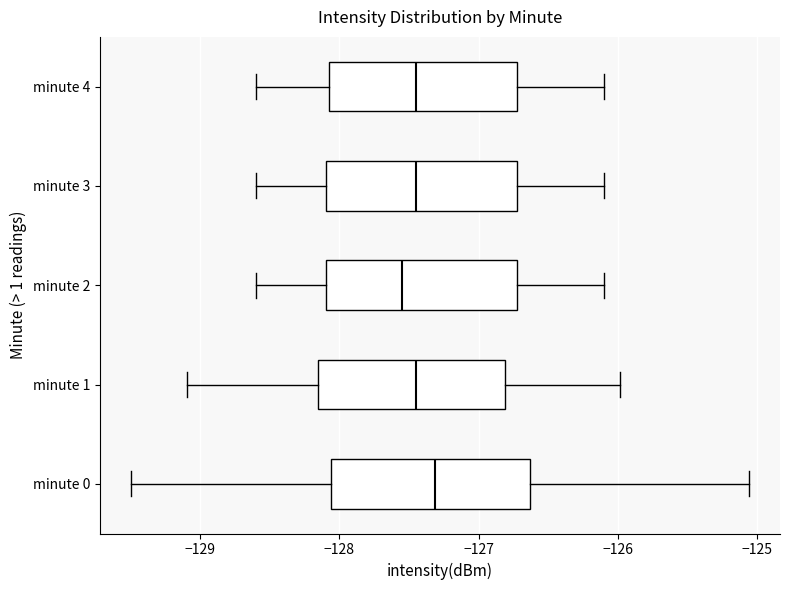

Reading bottom to top, transcribe this box plot: for each box, give where its median line is, the range the box spans, and where its two whiskers end, as read against the x-axis. The values are not printed on the chart, so give them approximately, as read against the axis.

minute 0: median -127.3, box -128.1 to -126.6, whiskers -129.5 to -125.1
minute 1: median -127.4, box -128.2 to -126.8, whiskers -129.1 to -126.0
minute 2: median -127.5, box -128.1 to -126.7, whiskers -128.6 to -126.1
minute 3: median -127.4, box -128.1 to -126.7, whiskers -128.6 to -126.1
minute 4: median -127.4, box -128.1 to -126.7, whiskers -128.6 to -126.1